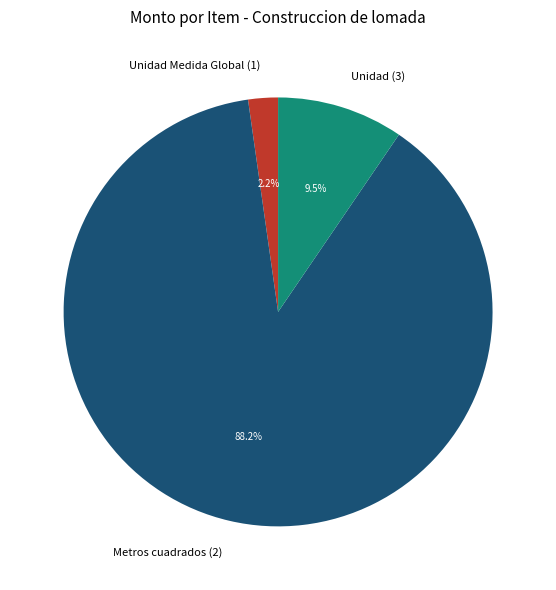

What is the smallest slice in the pie chart?

Unidad Medida Global (1)